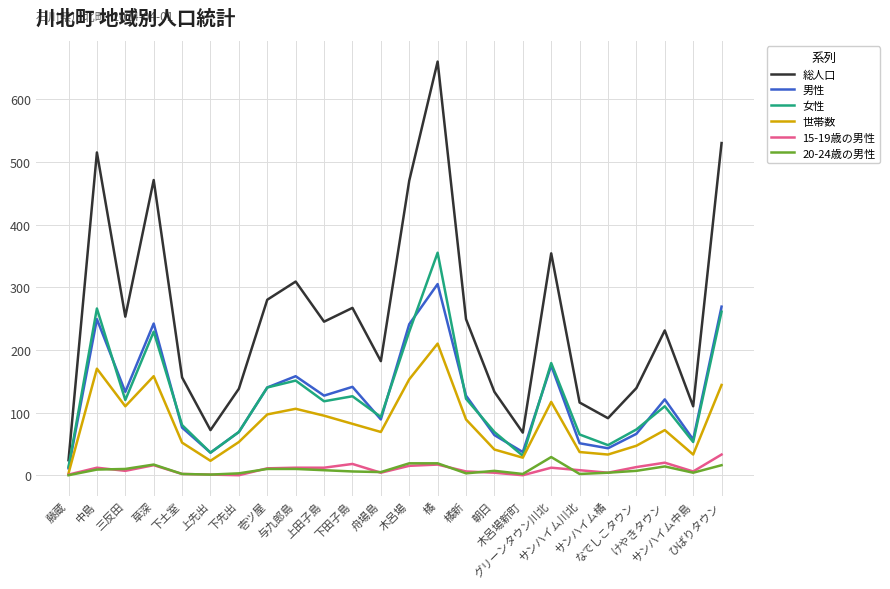

How many interior local valleys does the 女性 series have?

7